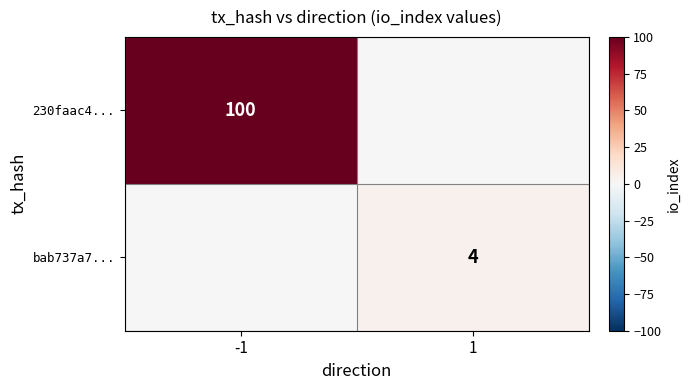

Which has a higher value, -1 or 1?

-1